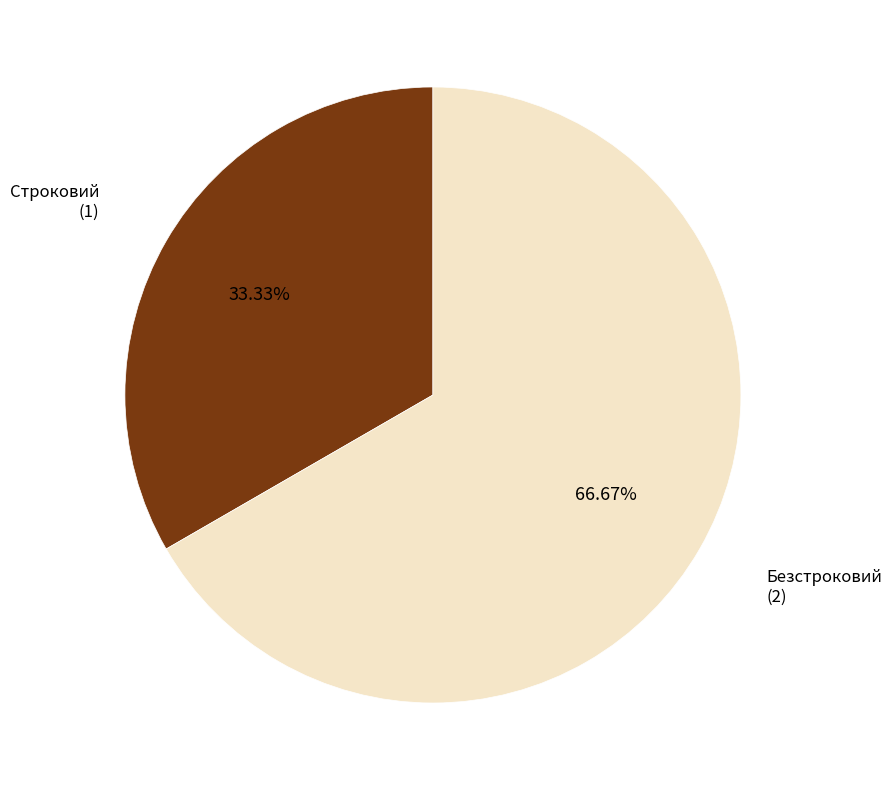

Does any single category account for the majority?

Yes